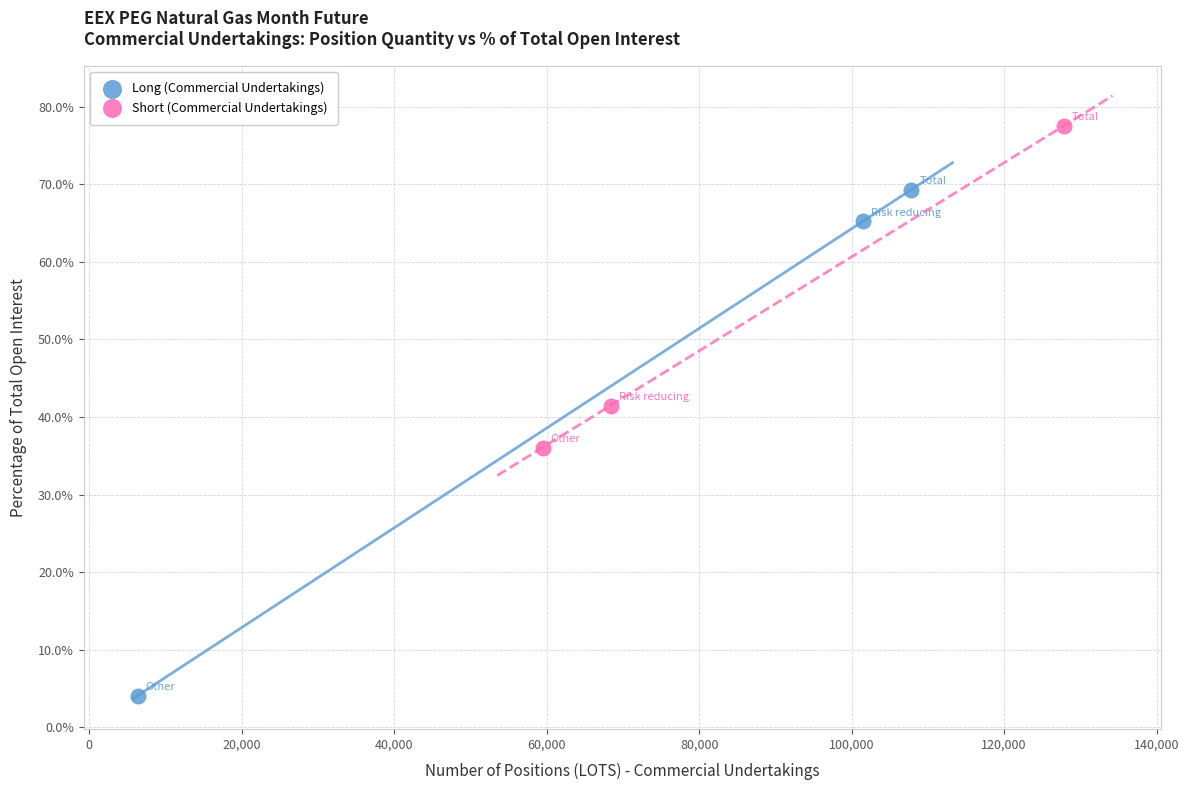

Which series has the widest spread of Y values?

Long (Commercial Undertakings)